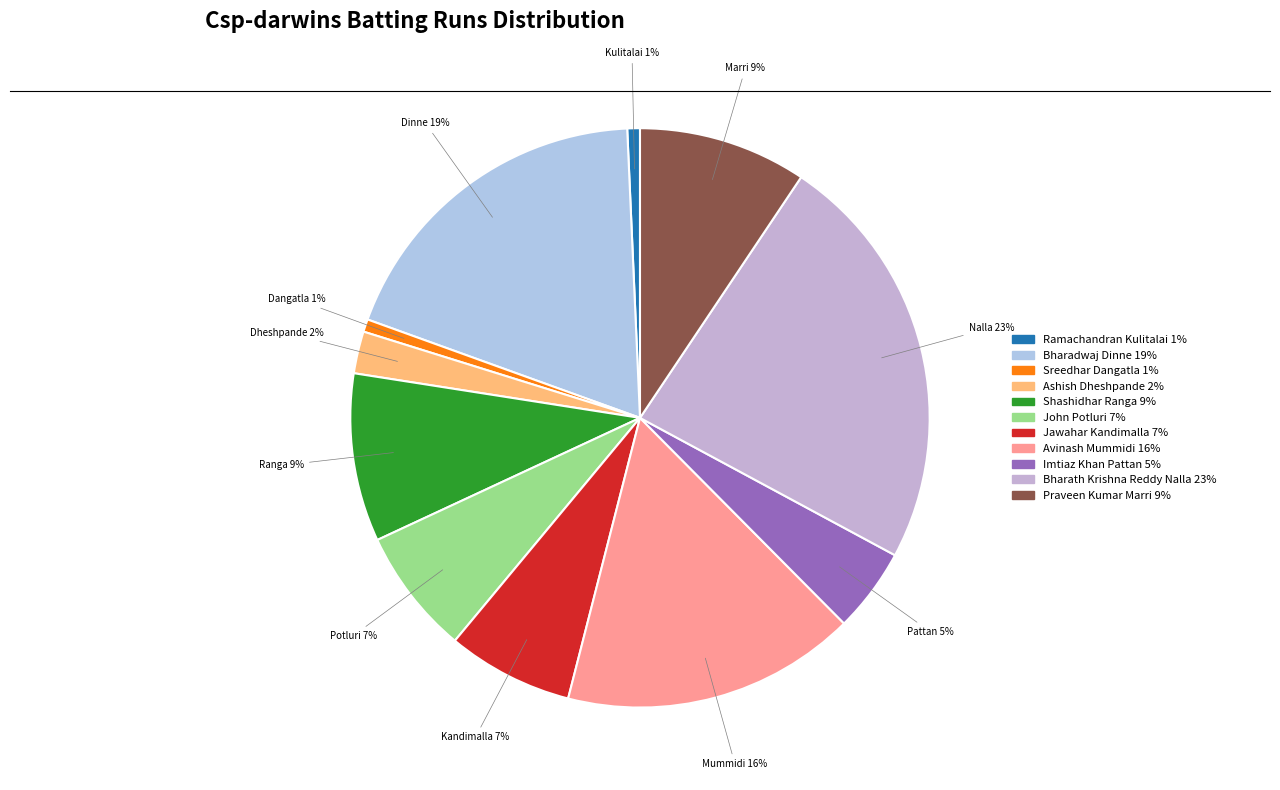

Does Sreedhar Dangatla represent more than half of the total?

No